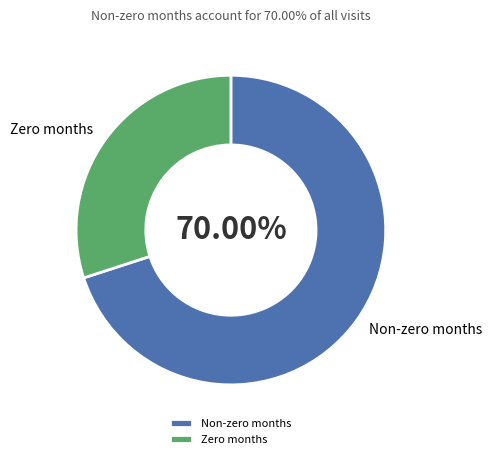

What is the ratio of the value at Zero months to the value at Non-zero months?

0.4